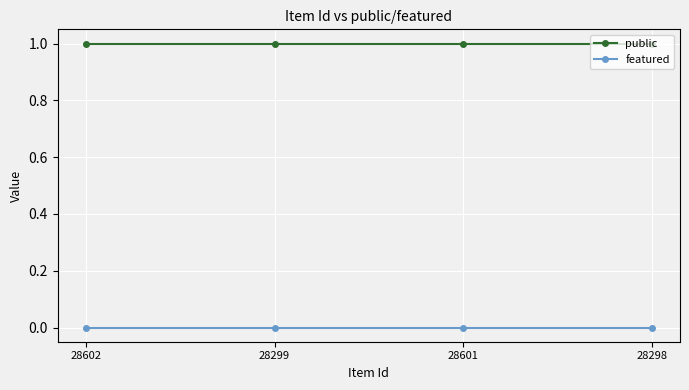

The value of public at 28298 is 1. True or false?

True